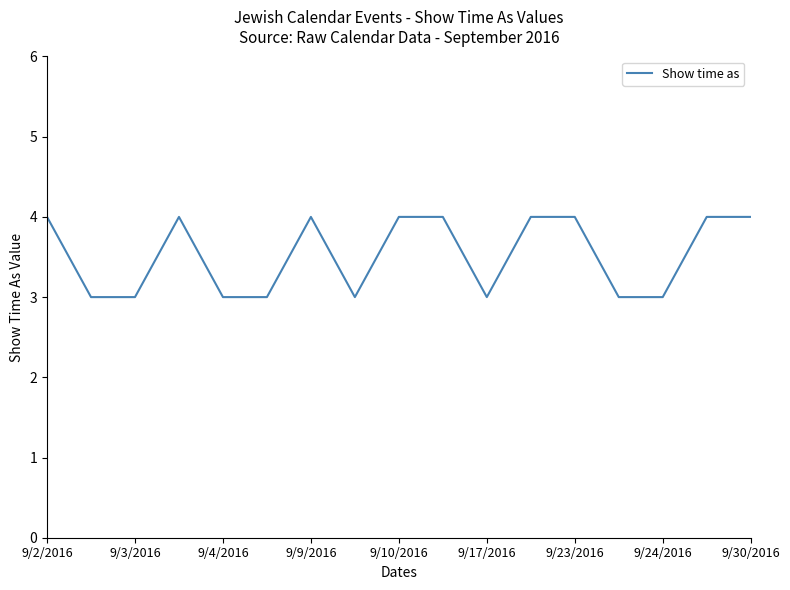

What is the greatest value displayed?

4